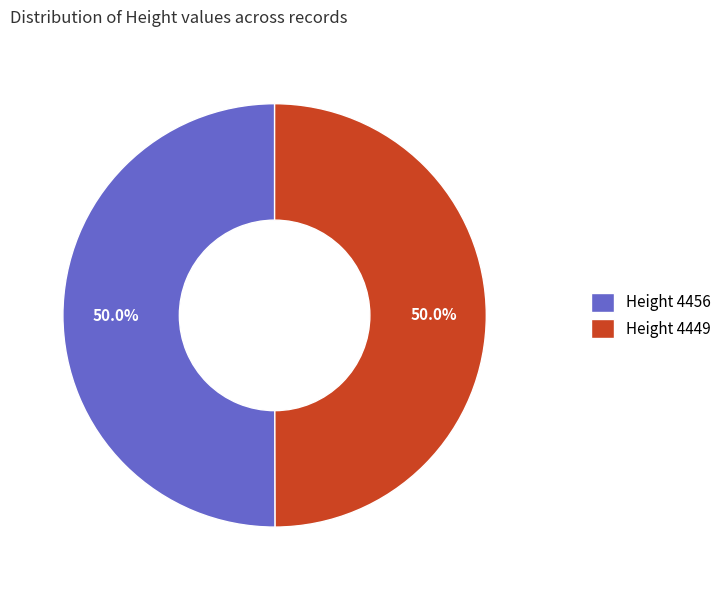

Combined, do Height 4456 and Height 4449 account for over 50%?

Yes